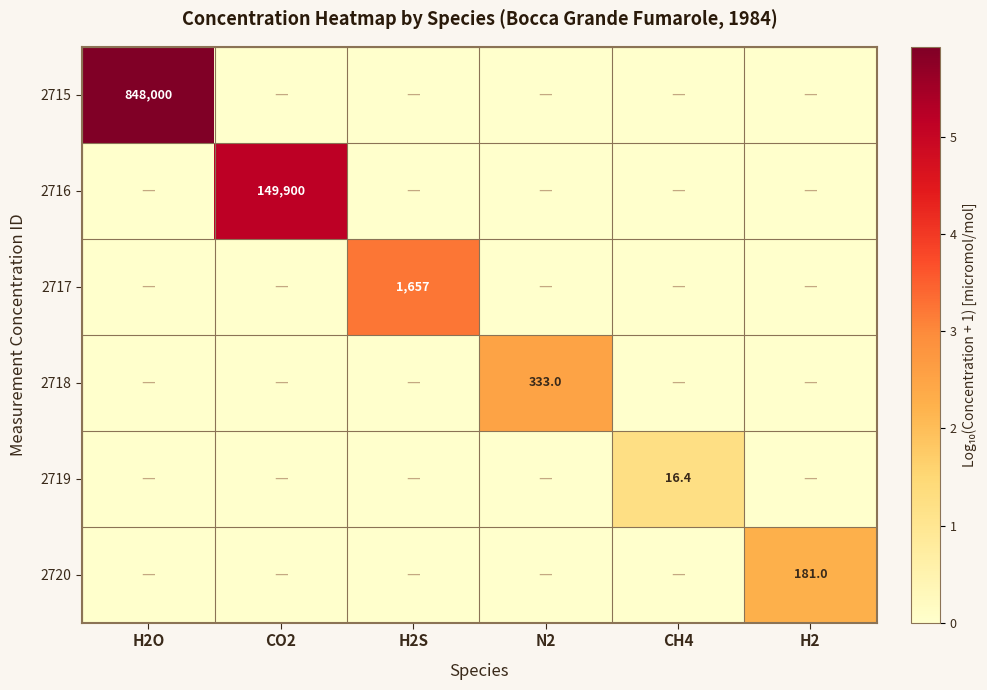

How many values in the 2717 series exceed 0?

1